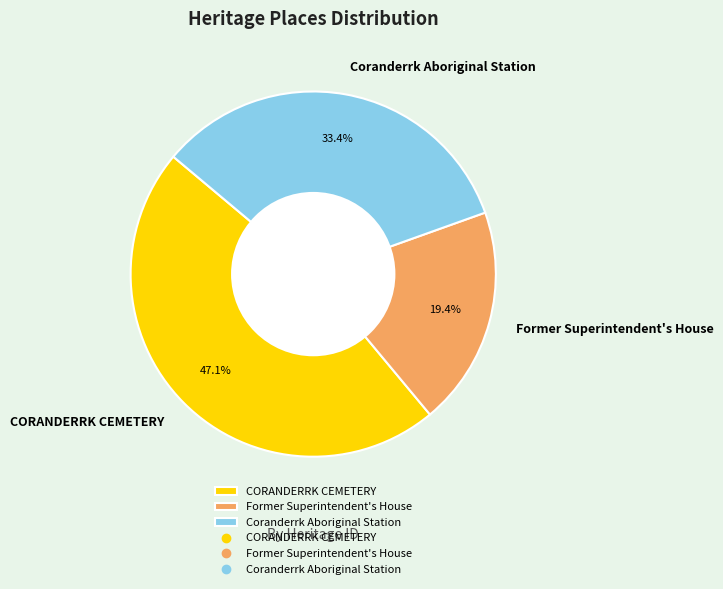

What is the ratio of the value at Former Superintendent's House to the value at Coranderrk Aboriginal Station?

0.6